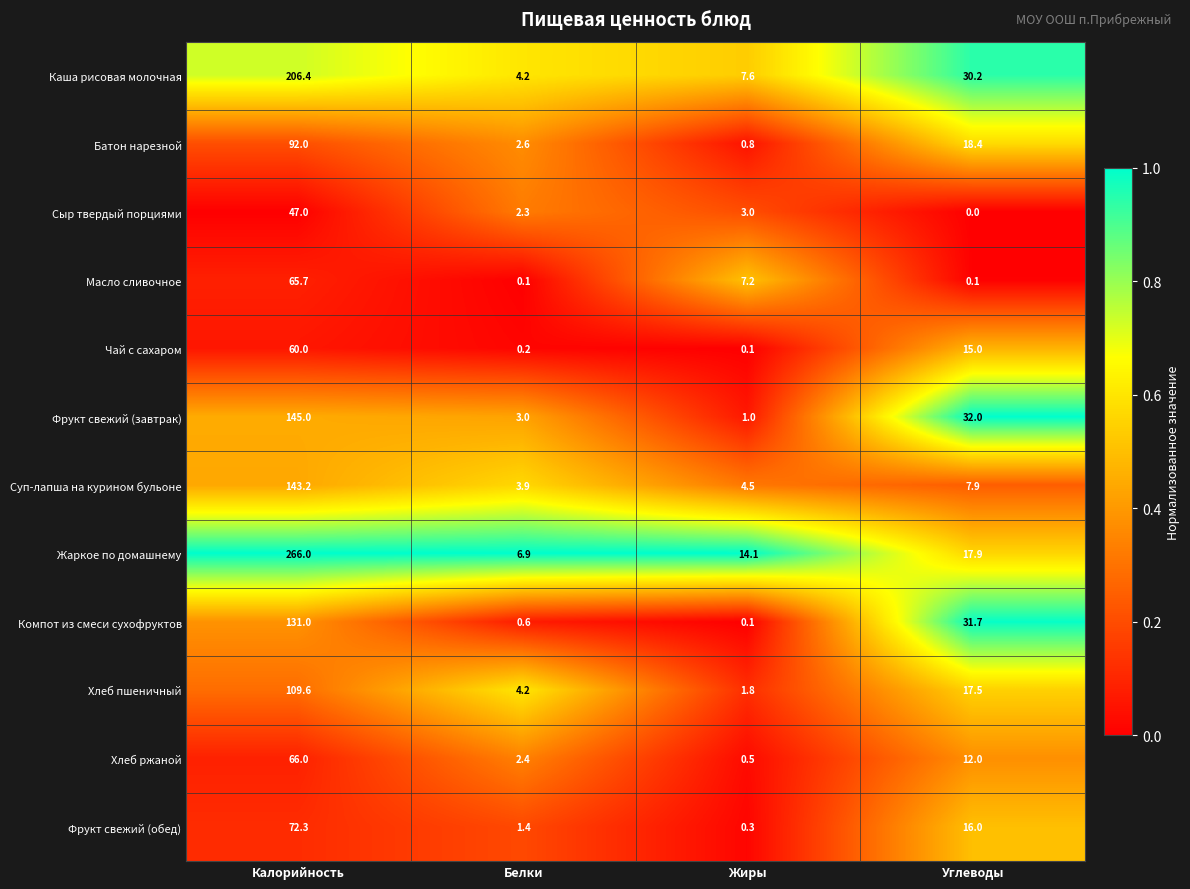

What is the sum of all Фрукт свежий (завтрак) values?

181.0